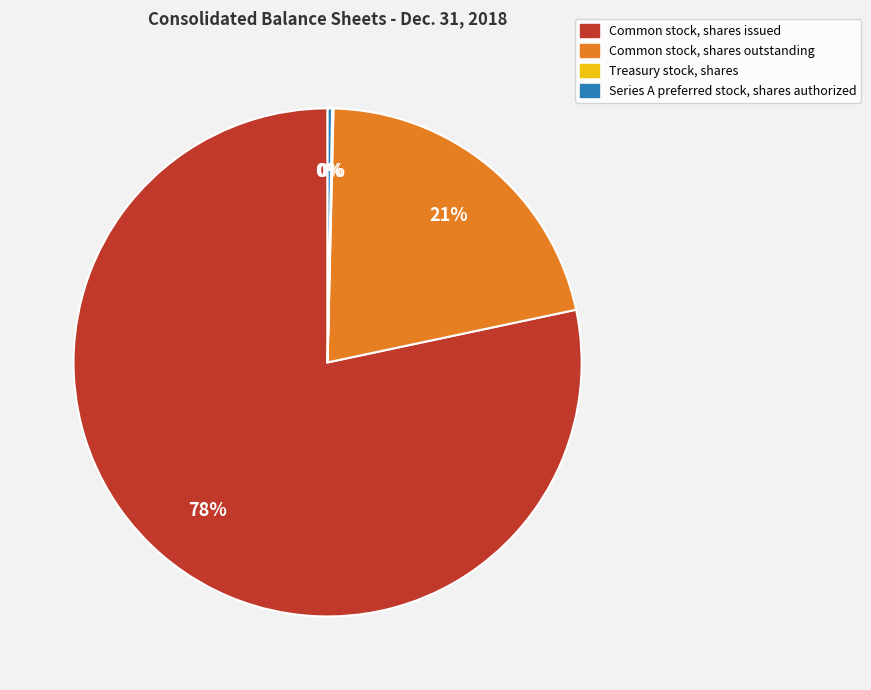

Do Common stock, shares outstanding and Common stock, shares issued together represent more than half of the pie?

Yes